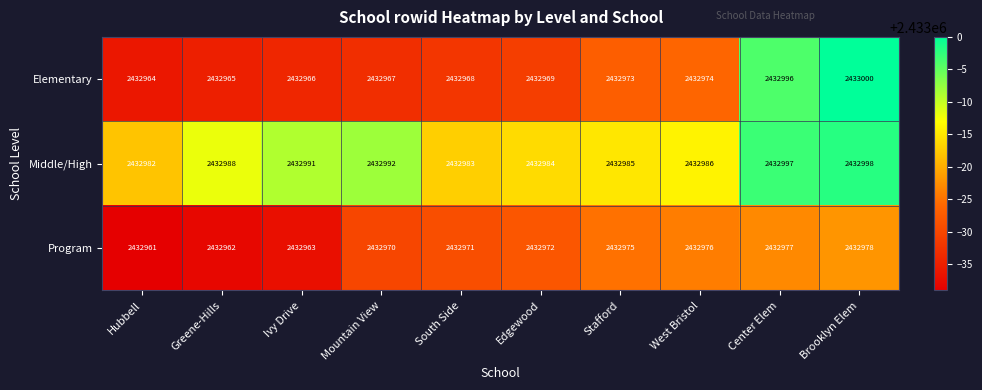

The Middle/High series shows 3355966 at Edgewood. True or false?

False